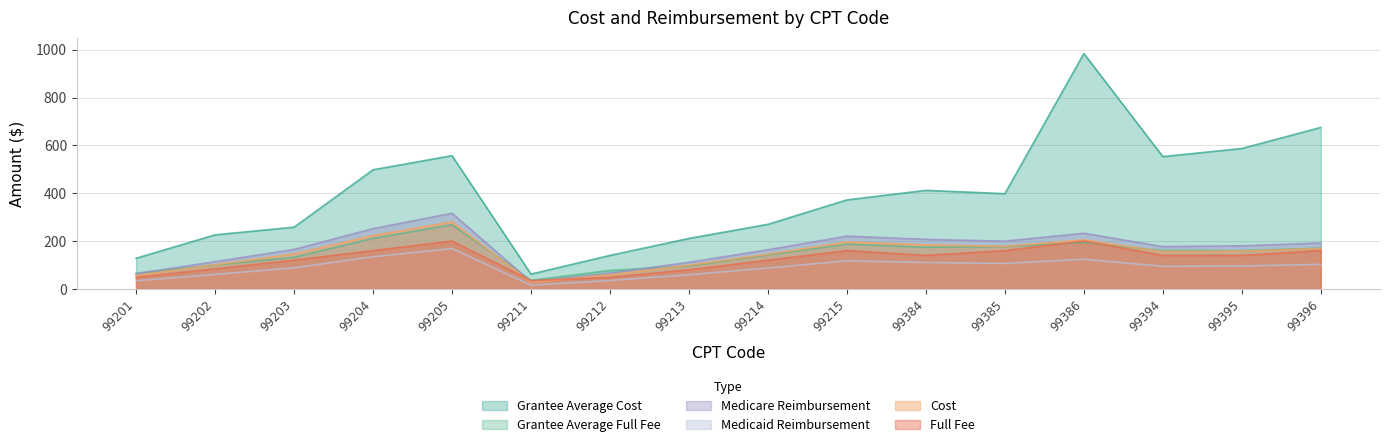

How many values in the Medicare Reimbursement series are below 96?

8